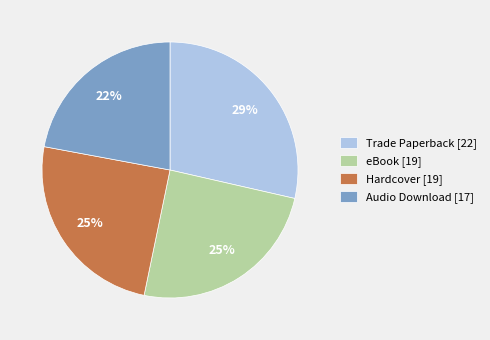

Which has a higher value, eBook [19] or Trade Paperback [22]?

Trade Paperback [22]